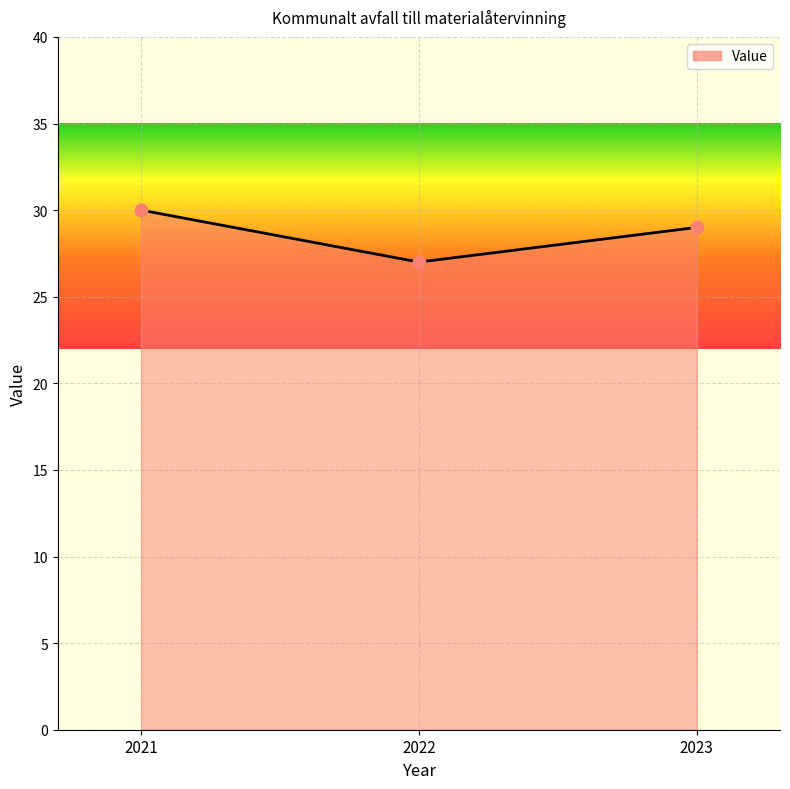

Approximately how many times larger is the value at 2023 compared to 2021?

1.0